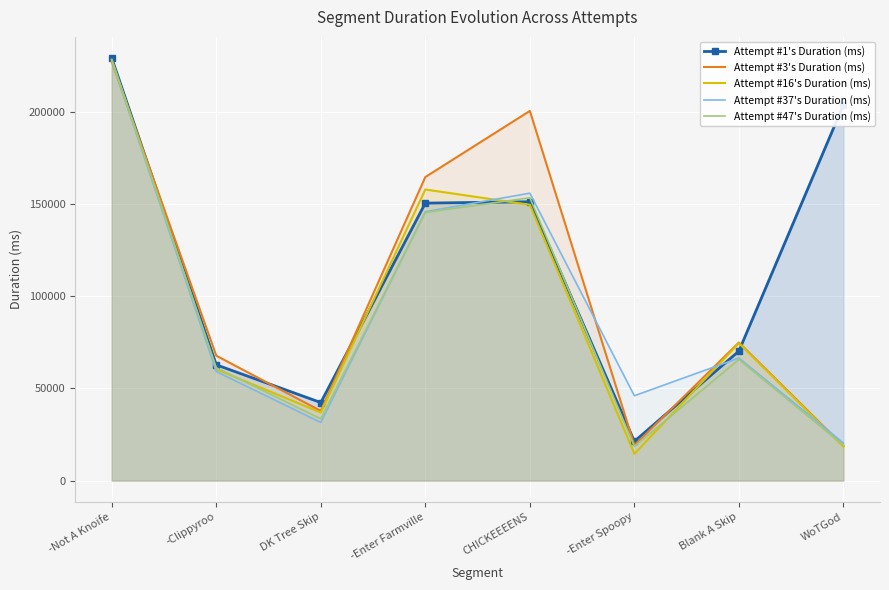

What is the label of the 4th point from the right?

CHICKEEEENS